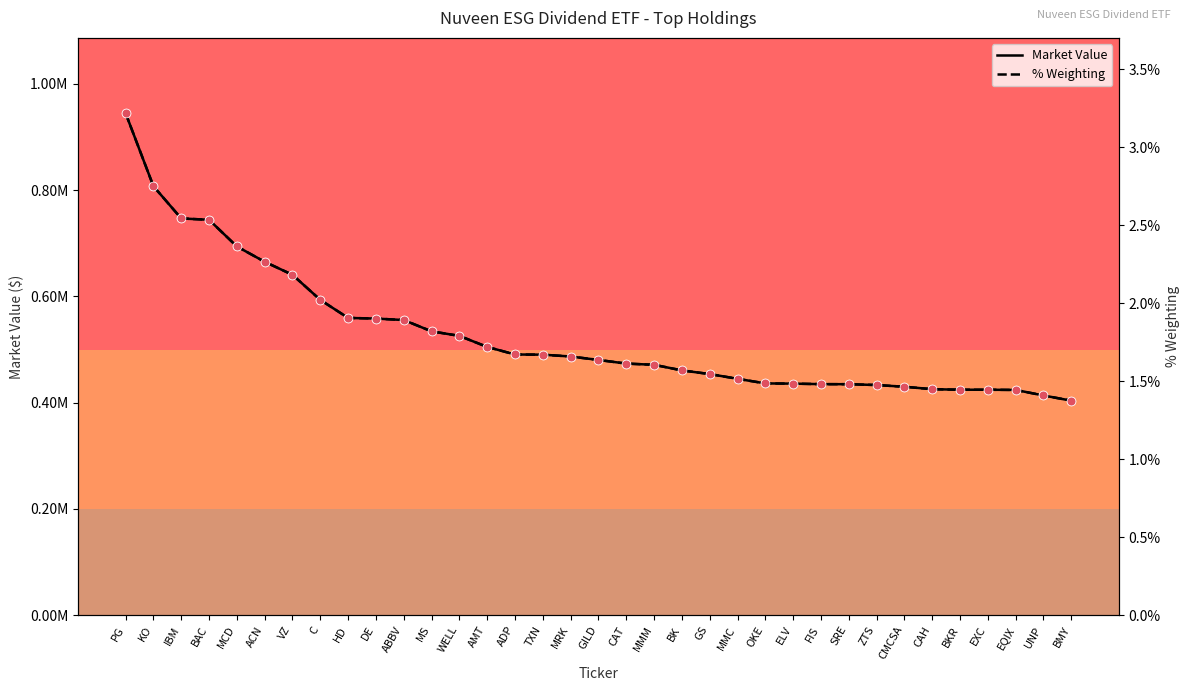

What are all the series names shown in the legend?

Market Value, % Weighting